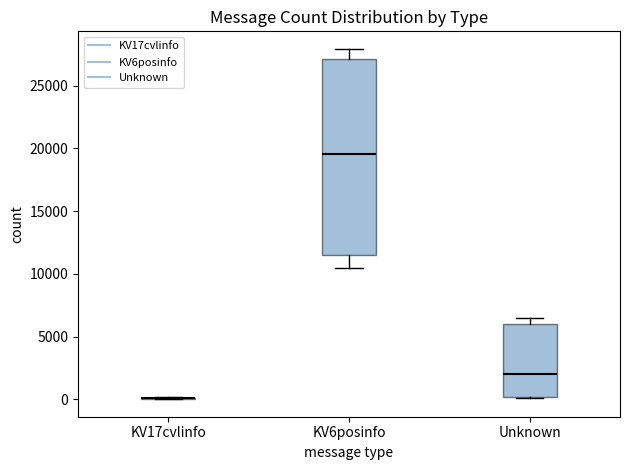

Reading left to right, transcribe this box plot: for each box, give where its median line is, the range the box spans, and where its two whiskers end, as read against the y-axis. The values are not printed on the chart, so give them approximately, as read against the axis.

KV17cvlinfo: box collapsed to a line at 0, whiskers 0 to 0
KV6posinfo: median 19500, box 11500 to 27000, whiskers 10500 to 28000
Unknown: median 2000, box 0 to 6000, whiskers 0 to 6500